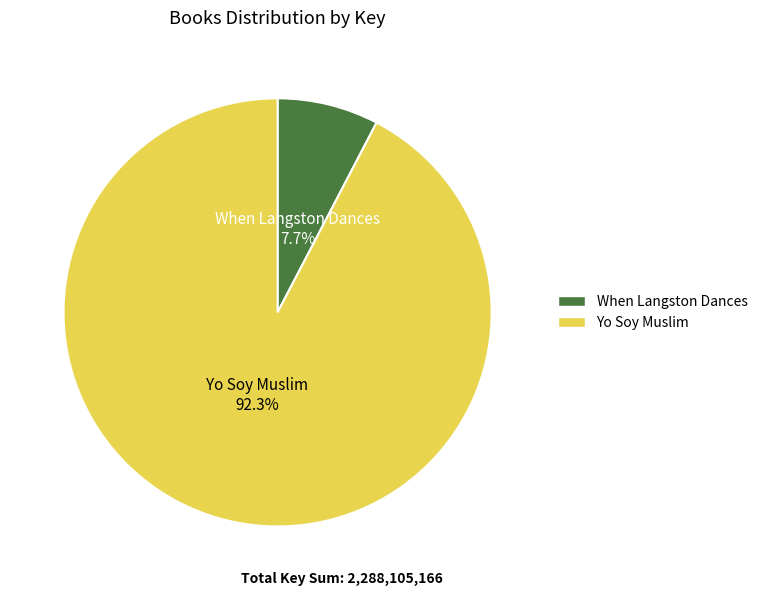

To the nearest percent, what percentage of the pie is When Langston Dances?

8%